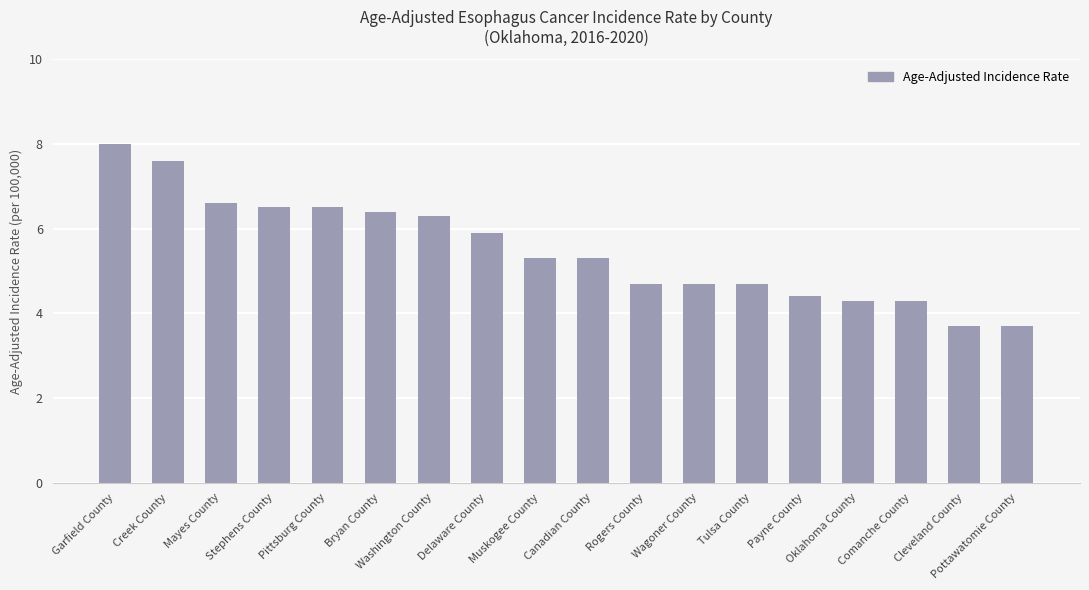

What is the difference between the values at Rogers County and Muskogee County?

0.6